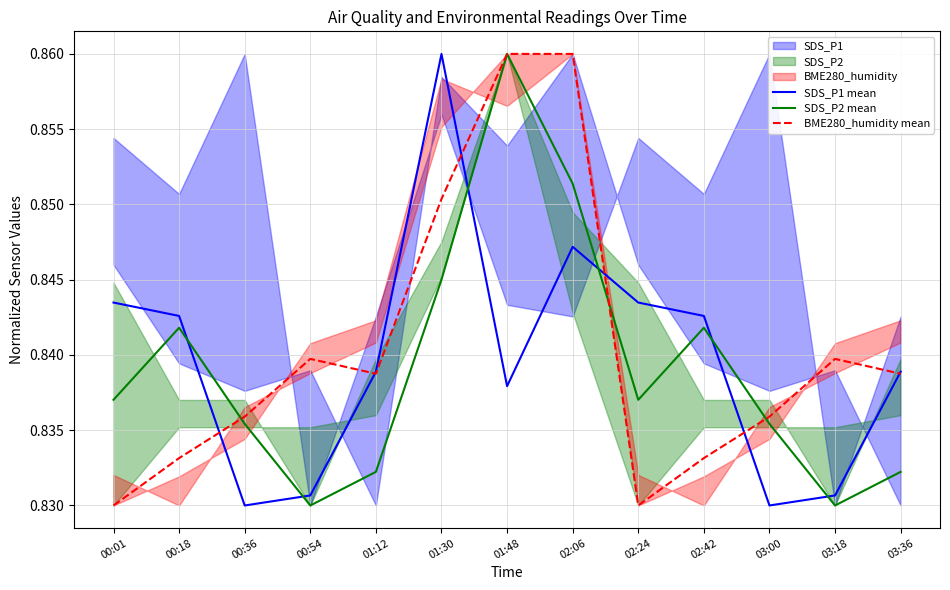

What is the sum of all SDS_P2 mean values?

10.9